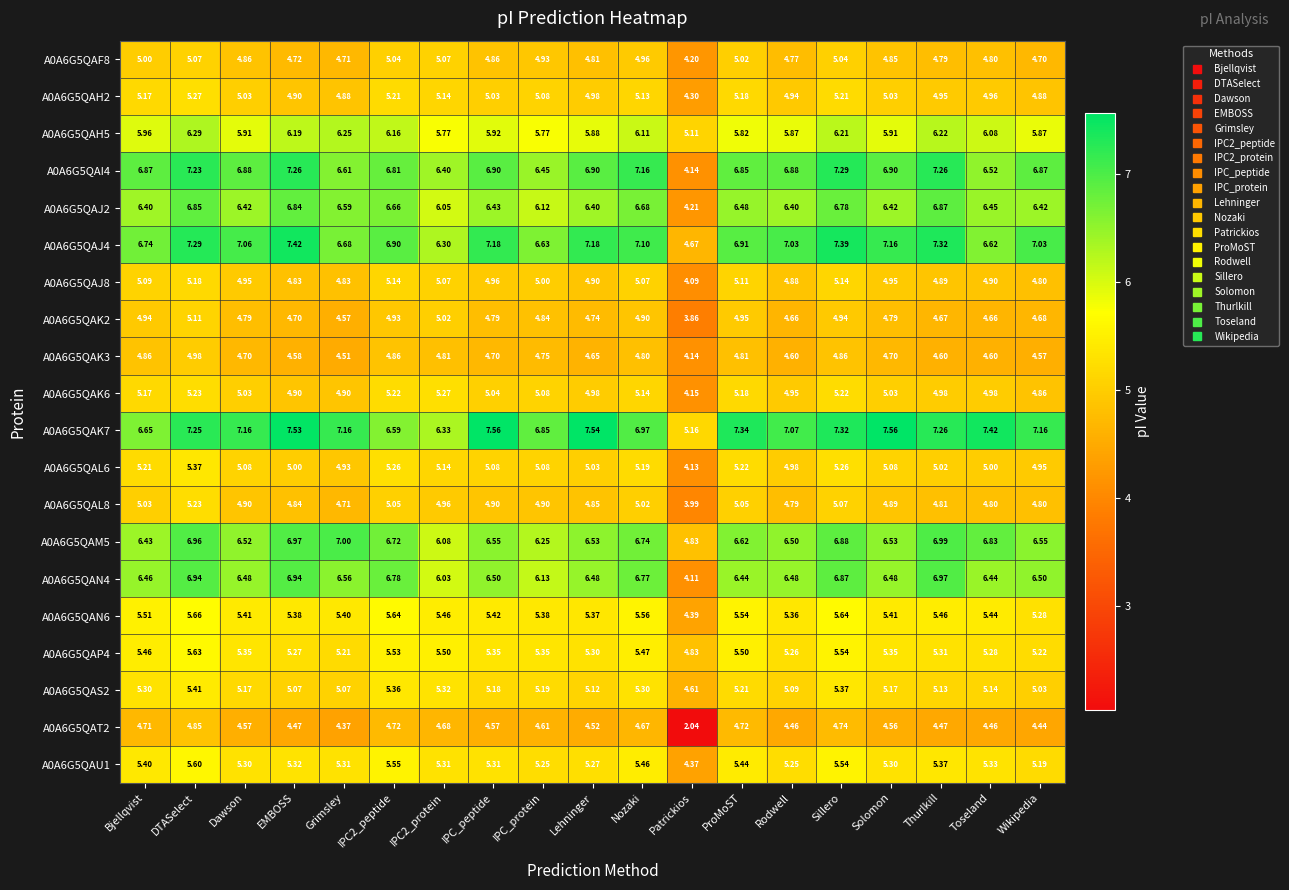

Which category has the lowest value in the A0A6G5QAK7 series?

Patrickios